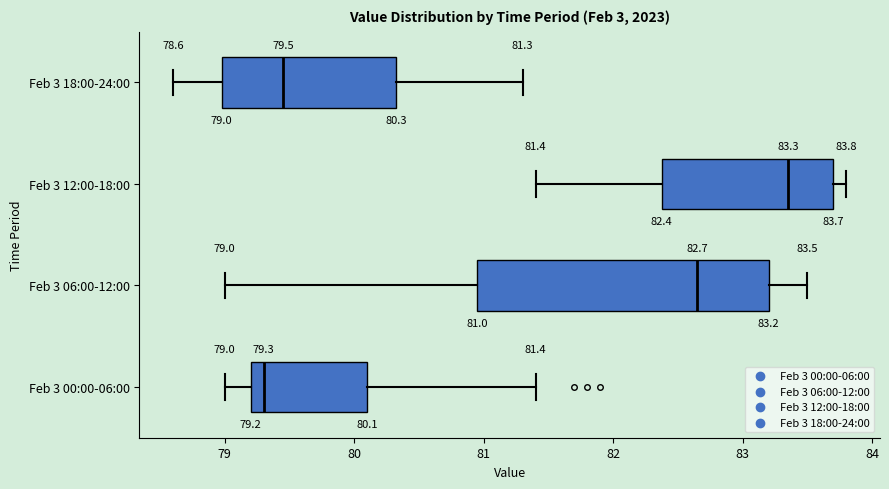

Which box is the widest, from its left edge to its right edge?

Feb 3 06:00-12:00